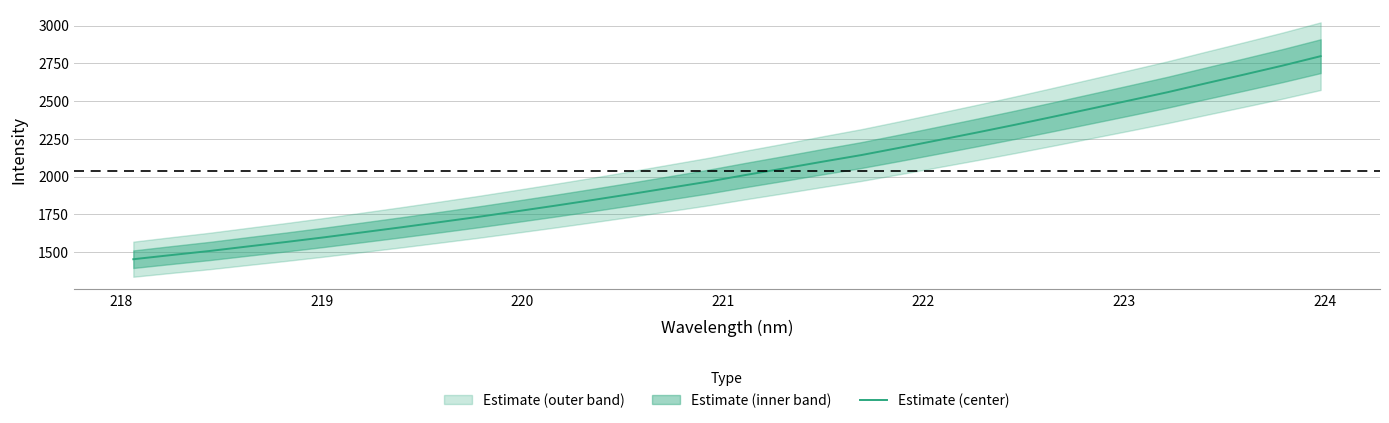

Reading left to right, what are all the values shown in this chart?

1452.9	1480.6	1507.7	1537.9	1567.5	1598.7	1631.6	1664.6	1698.8	1733.5	1770.1	1807.3	1845.7	1885.1	1926.0	1966.8	2011.8	2055.1	2099.5	2142.8	2191.1	2241.1	2291.2	2342.7	2396.0	2450.0	2504.2	2559.0	2617.9	2675.9	2734.9	2797.6